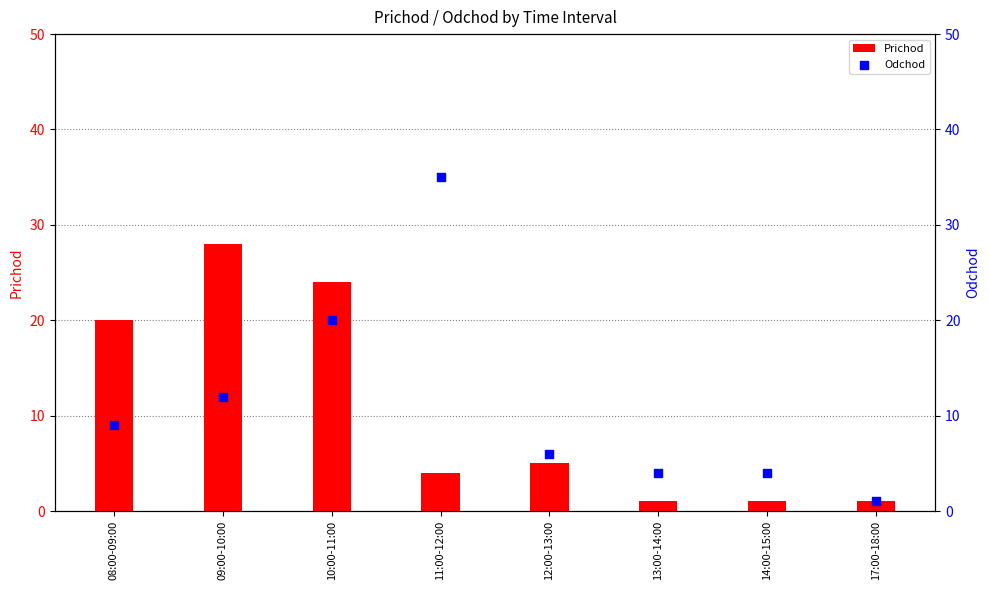

Which series has the largest total across all categories?

Odchod